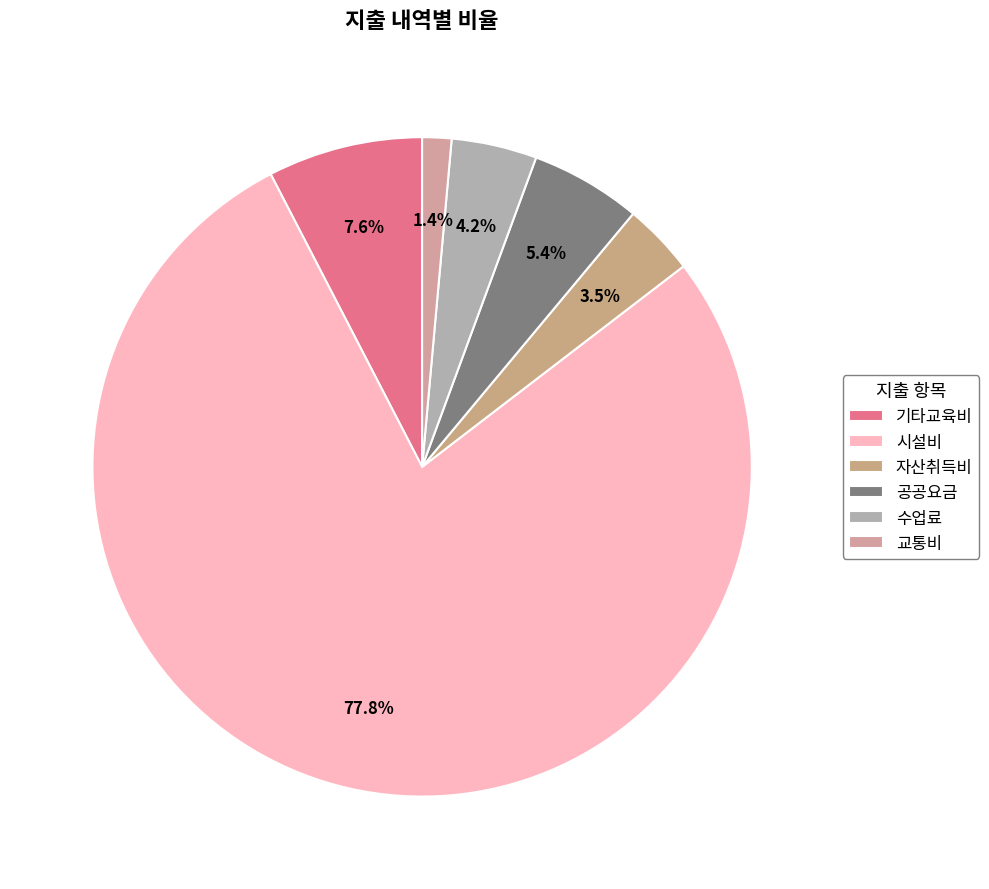

How many slices are in this pie chart?

6